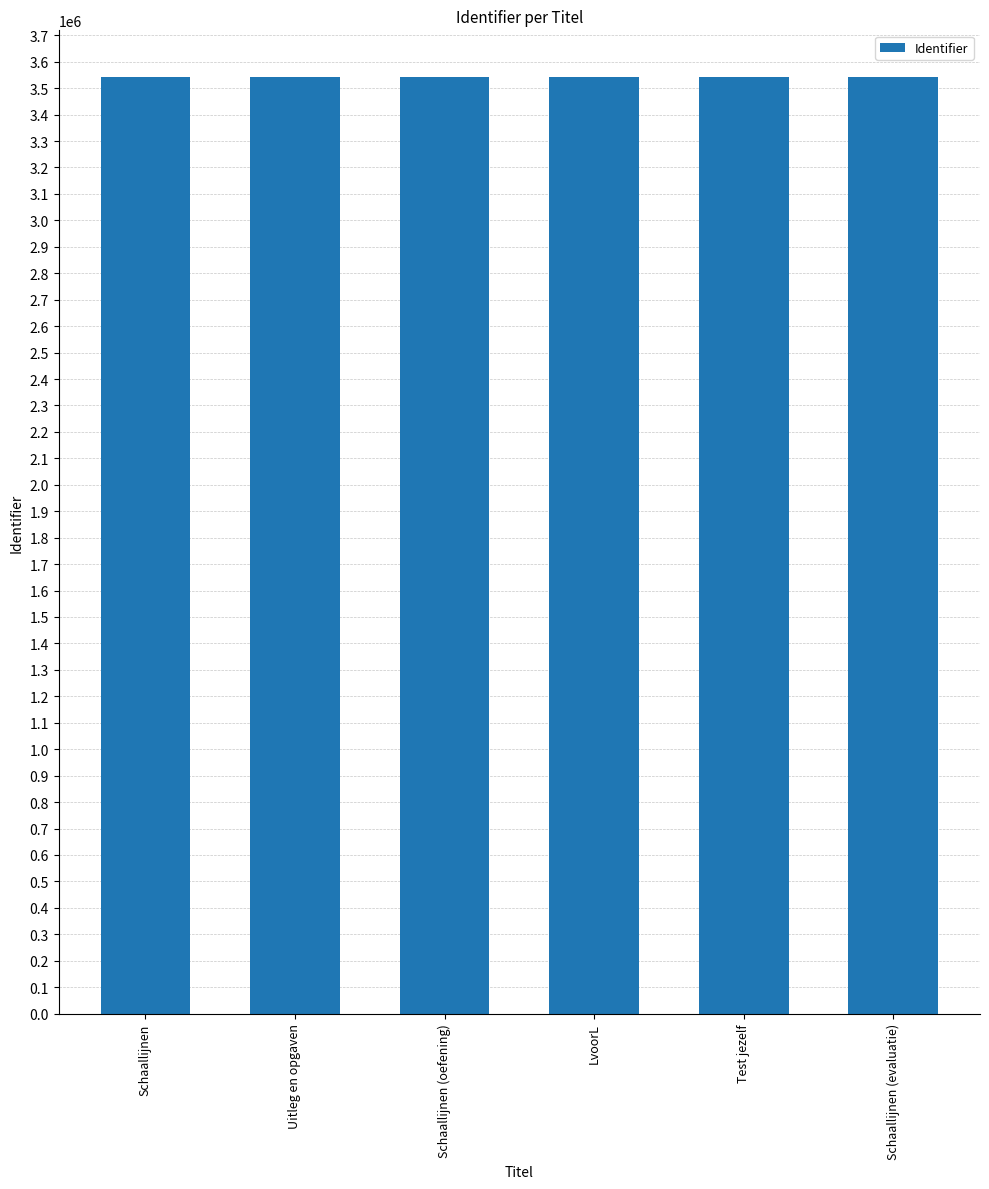

What is the sum of all values?

21249694